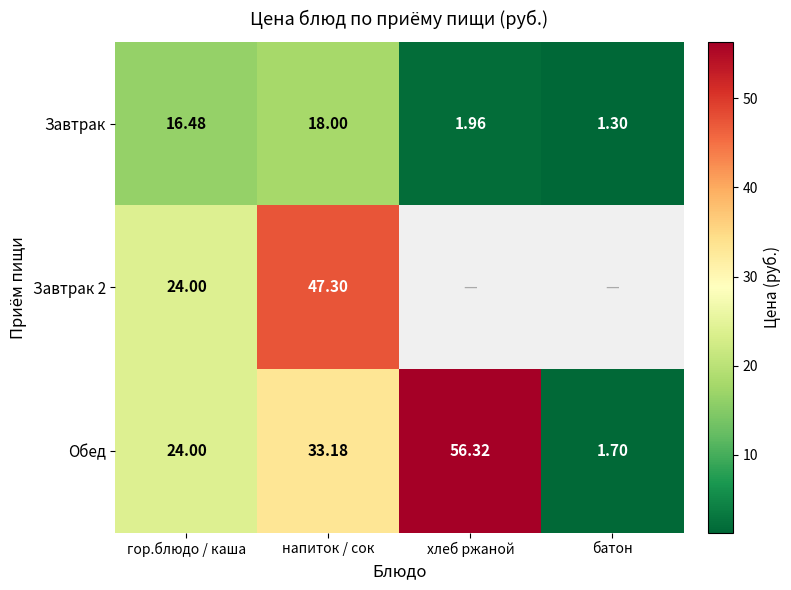

Rank the categories by Завтрак value from highest to lowest.

напиток / сок, гор.блюдо / каша, хлеб ржаной, батон